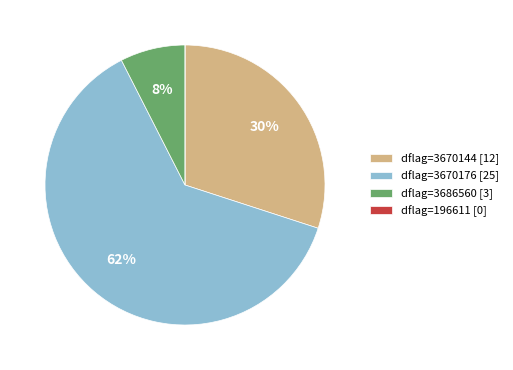

To the nearest percent, what is the difference between the largest and smallest slice percentages?

62%